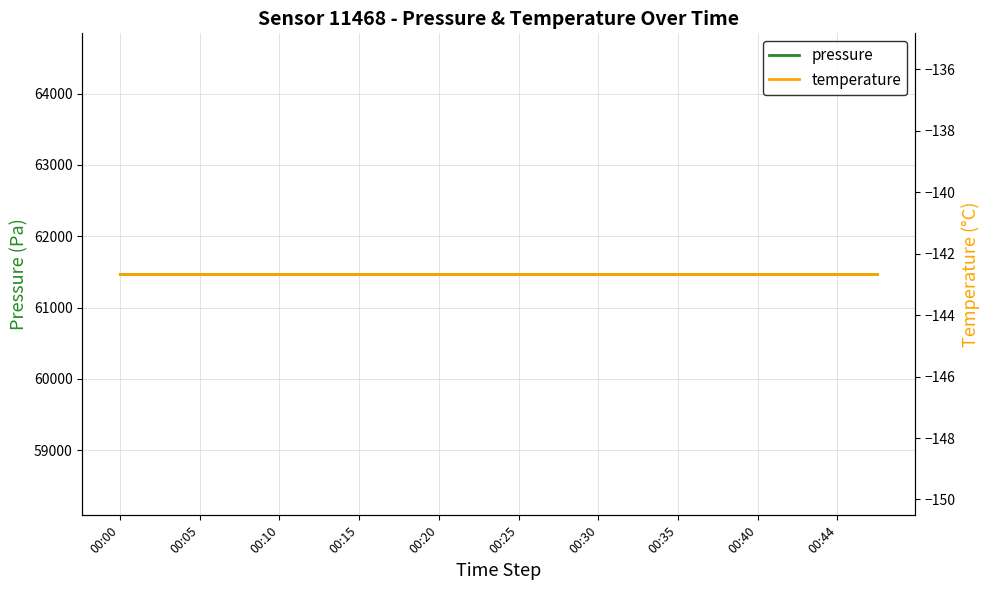

What is the maximum value for temperature?

-142.7